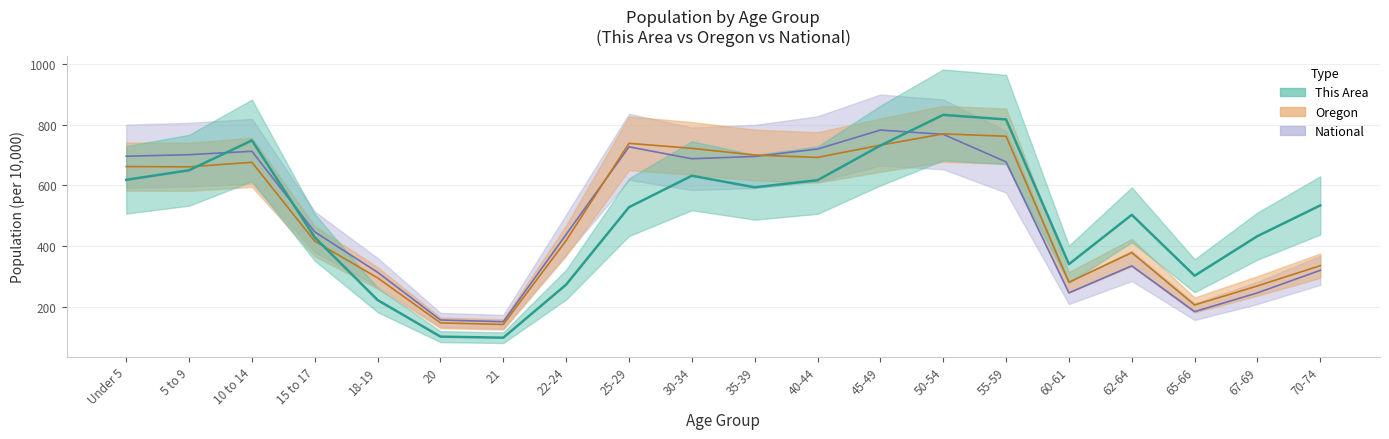

At which category does National reach its first local peak?

10 to 14